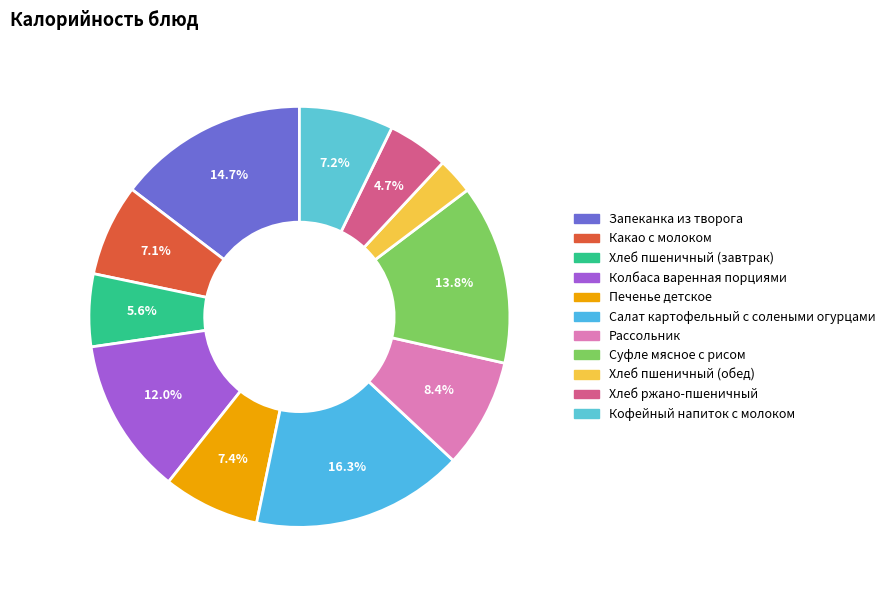

What percentage is NOT represented by Суфле мясное с рисом?

86.2%